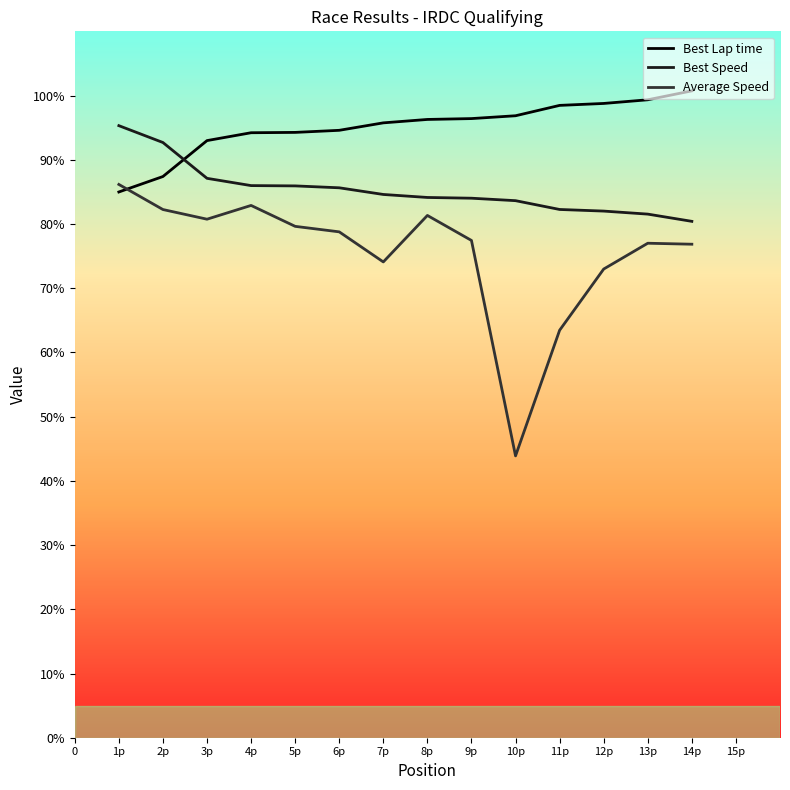

What is the highest value of the Best Speed series?

95.3